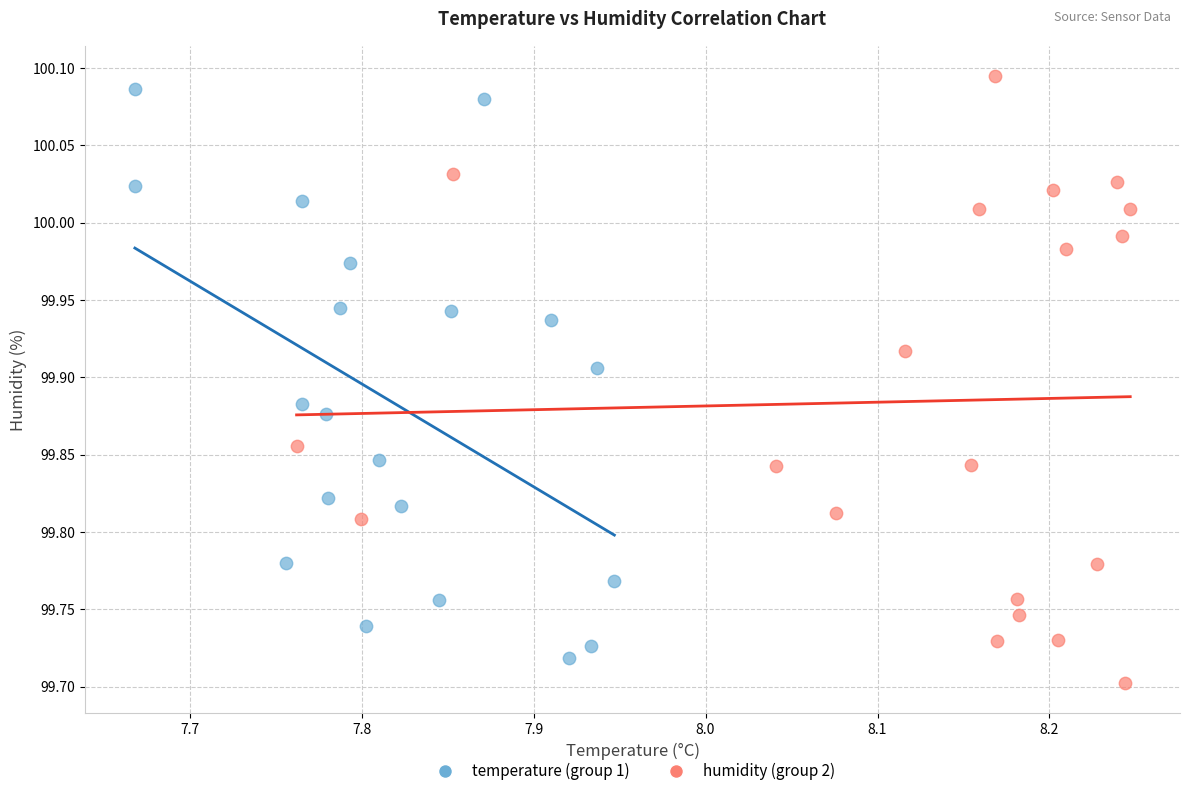

Which series has the widest spread of Y values?

humidity (group 2)